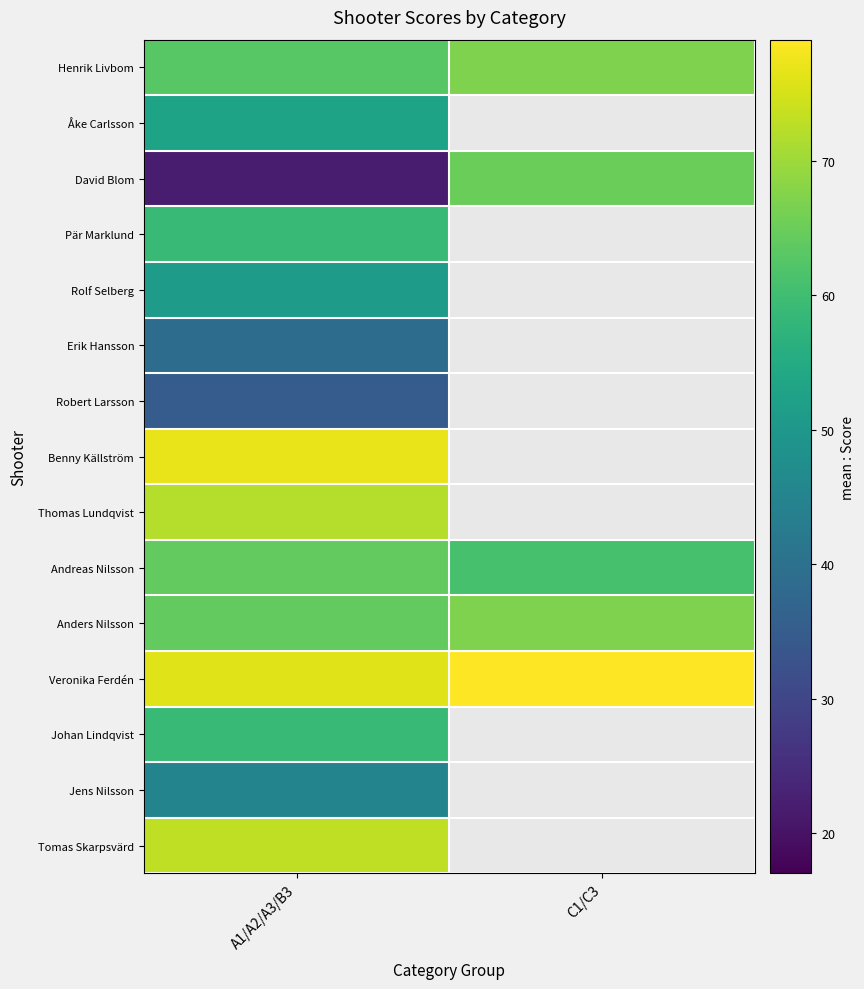

Between A1/A2/A3/B3 and C1/C3, which series saw the biggest shift?

David Blom